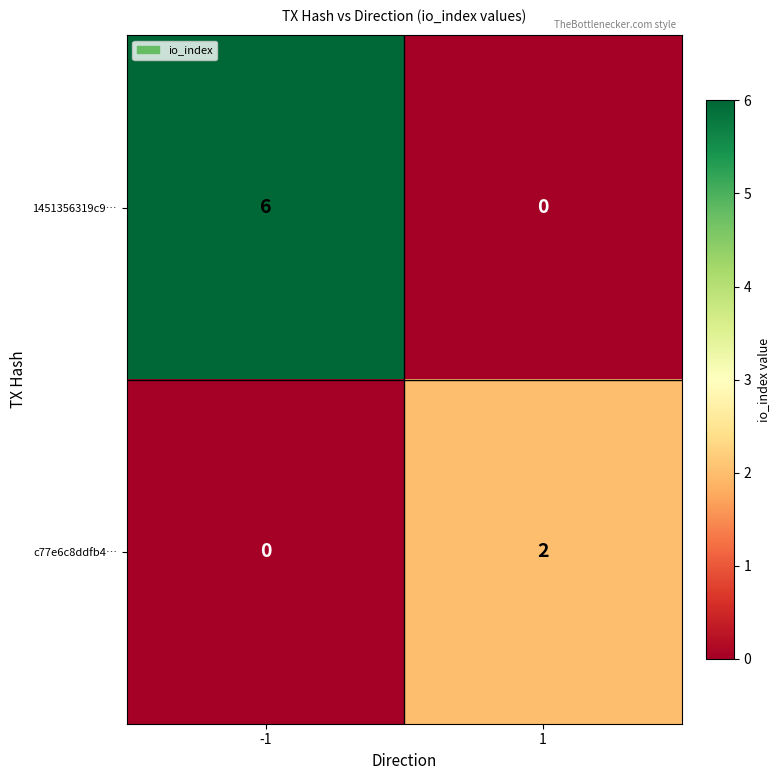

Rank the series by their maximum value, from lowest to highest.

c77e6c8ddfb4…, 1451356319c9…